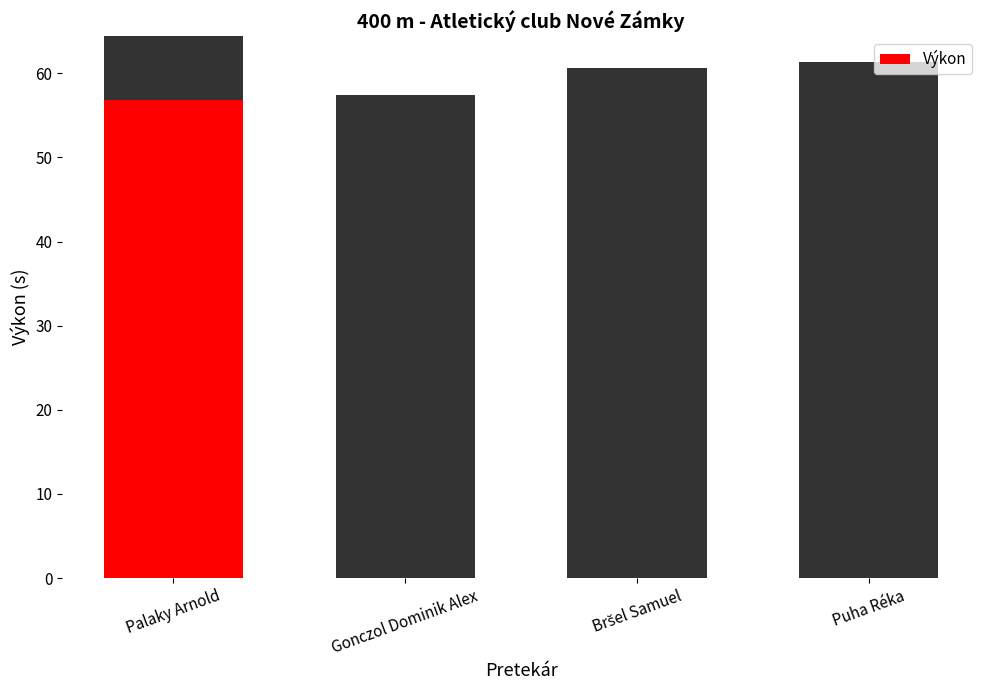

True or false: the data shows 91.5 at Palaky Arnold.

False